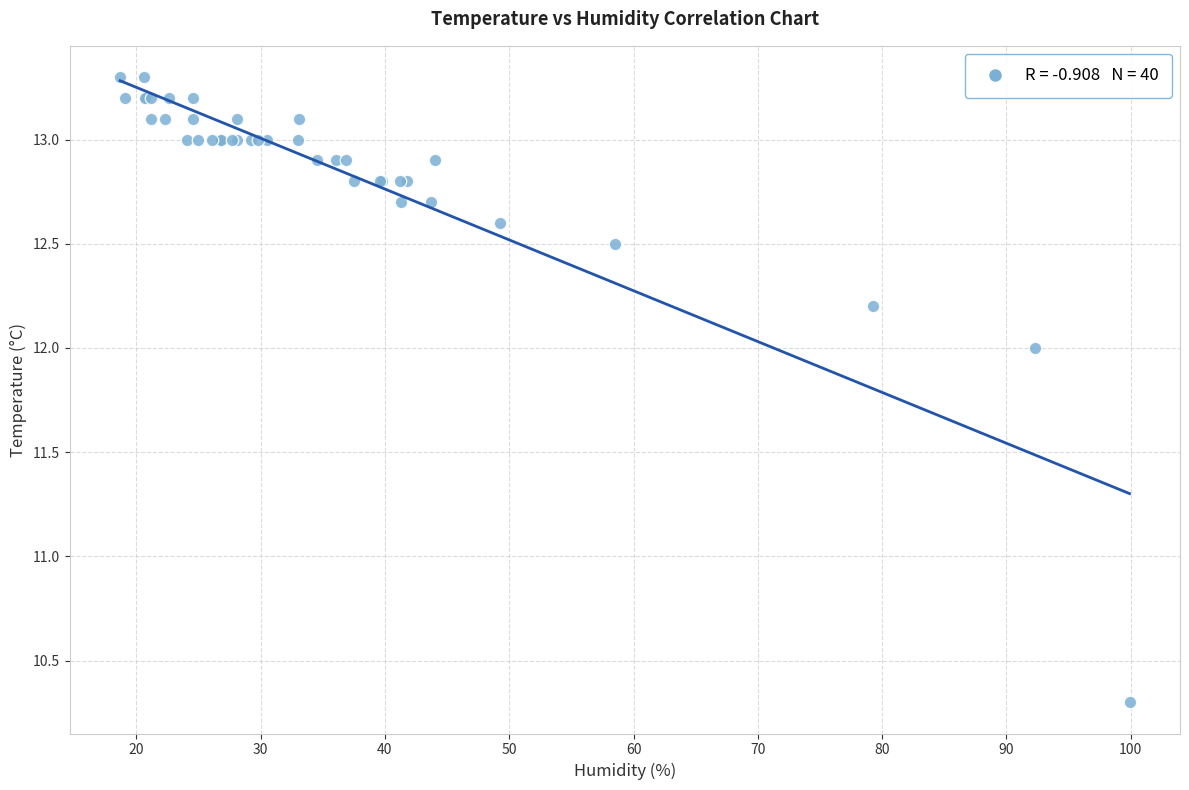

What Y value in the scatter plot is closest to 11?

10.3